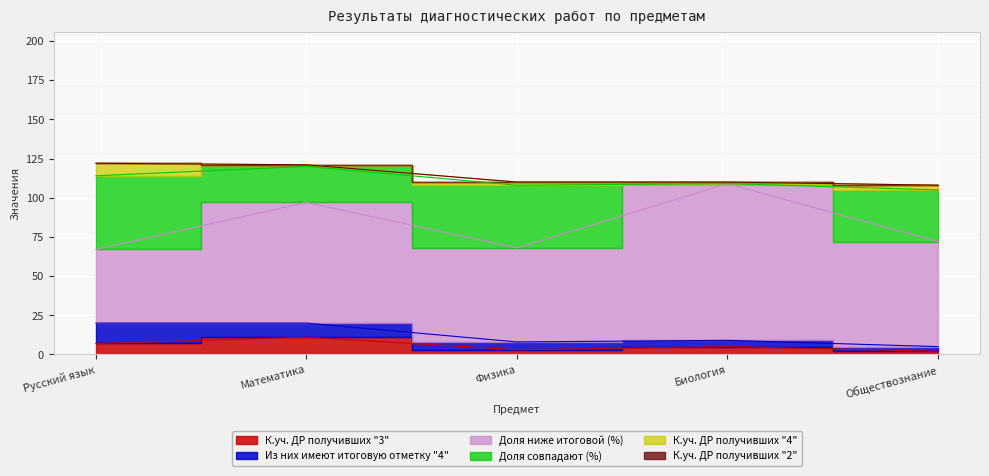

Reading left to right, list all the values displayed in this chart.

К.уч. ДР получивших "3": Русский язык=7	Математика=11	Физика=3	Биология=5	Обществознание=2
Из них имеют итоговую отметку "4": Русский язык=13	Математика=9	Физика=5	Биология=4	Обществознание=3
Доля ниже итоговой (%): Русский язык=47	Математика=77	Физика=60	Биология=100	Обществознание=67
Доля совпадают (%): Русский язык=47	Математика=23	Физика=40	Биология=0	Обществознание=33
К.уч. ДР получивших "4": Русский язык=8	Математика=1	Физика=2	Биология=1	Обществознание=3
К.уч. ДР получивших "2": Русский язык=0	Математика=0	Физика=0	Биология=0	Обществознание=0